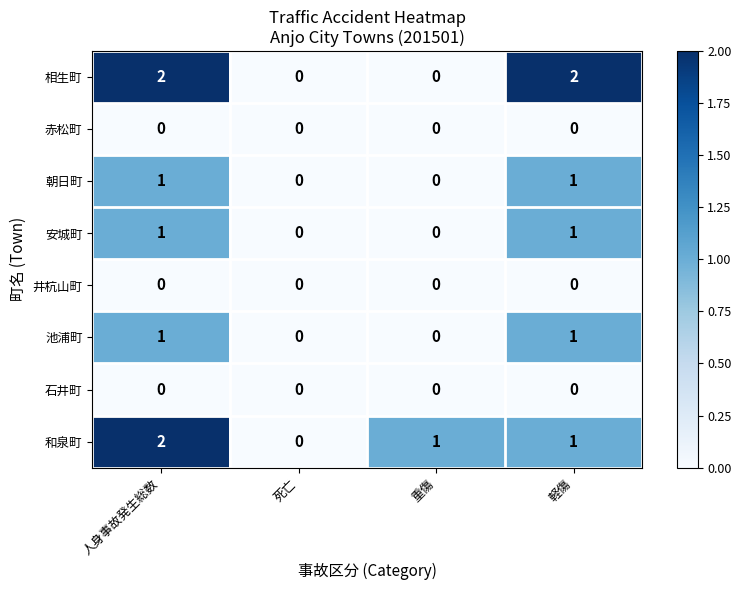

Which series changed the most between 死亡 and 重傷?

和泉町